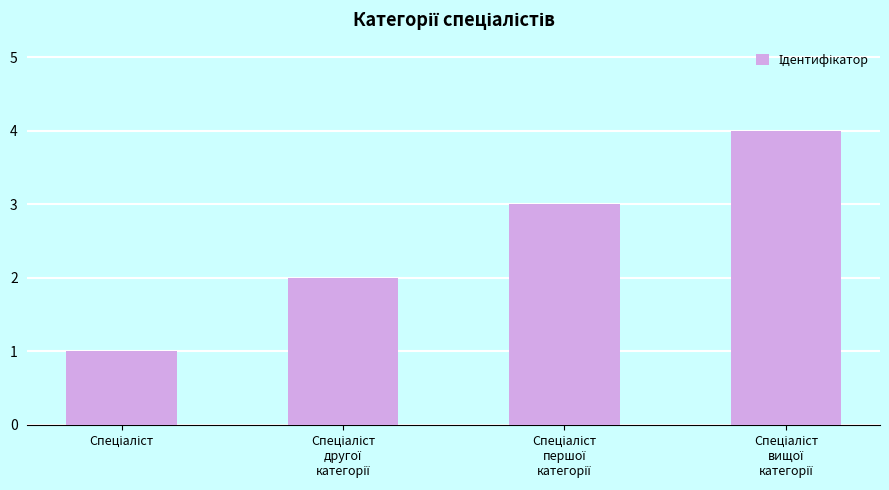

What is the maximum value shown in the chart?

4